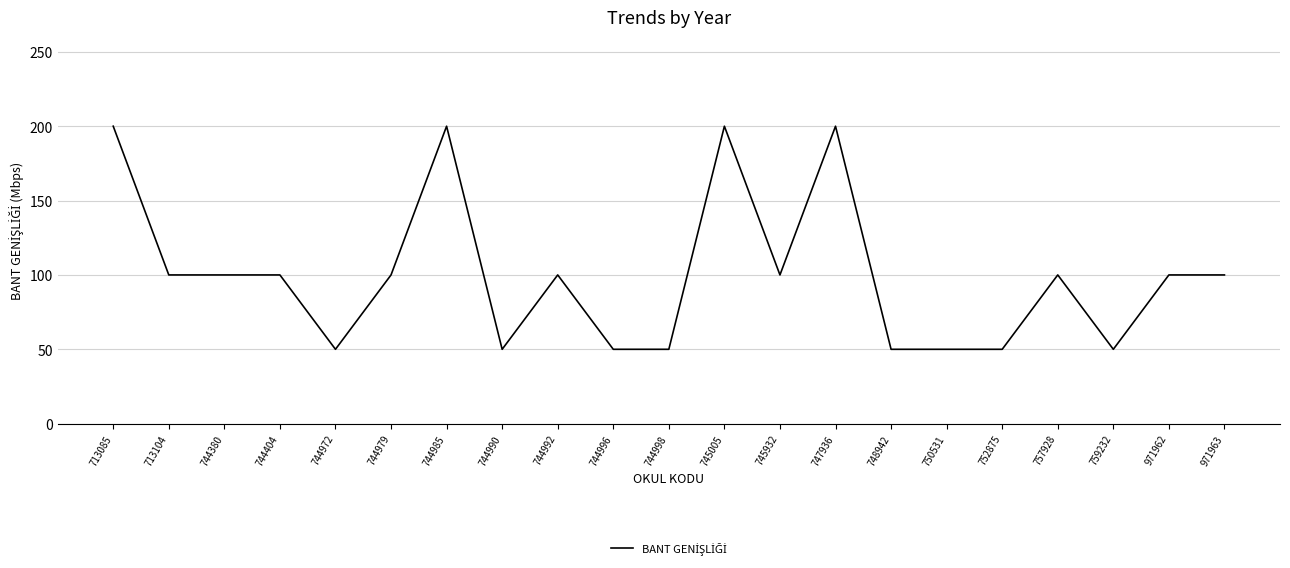

What is the greatest value displayed?

200